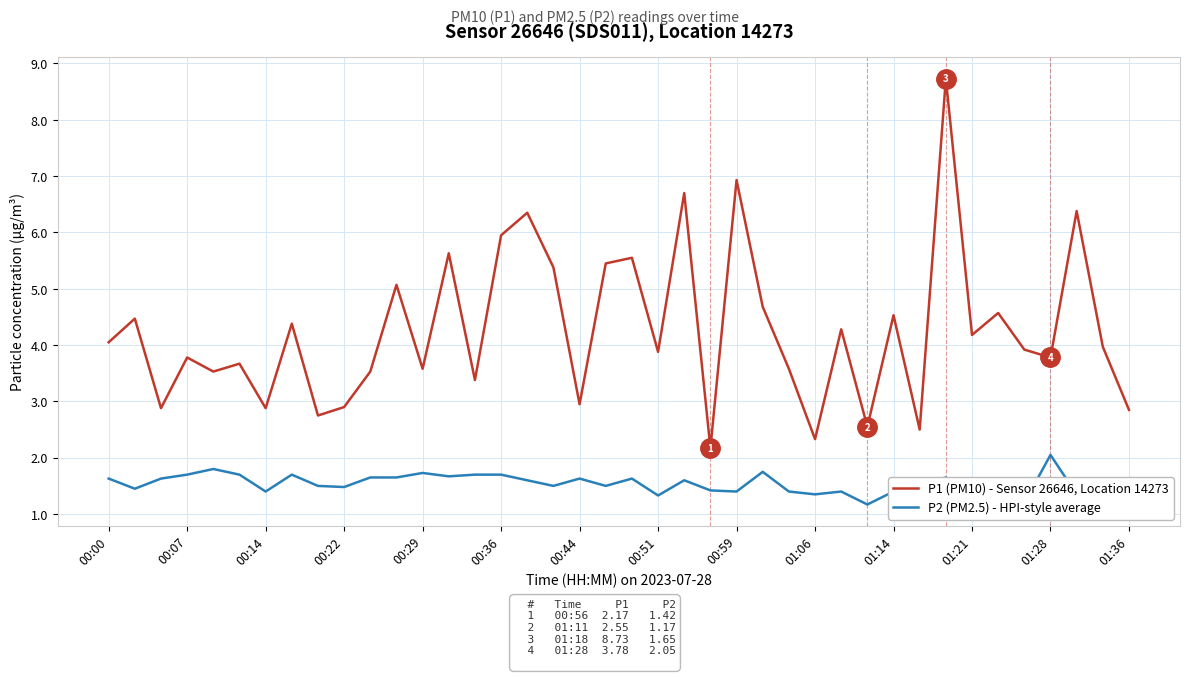

How many lines are shown in the chart?

2